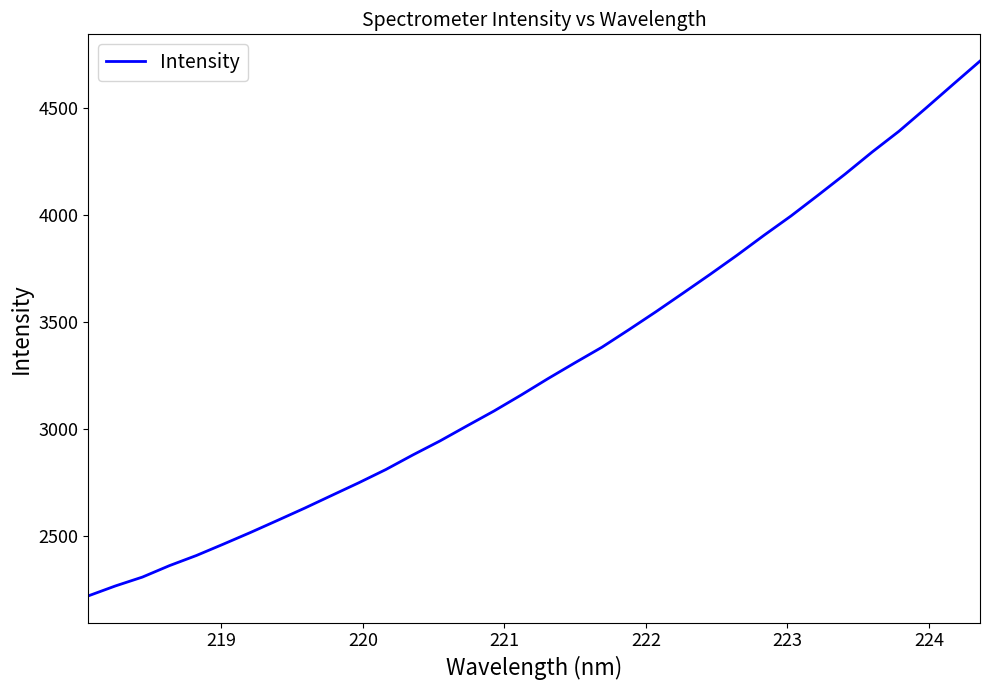

What is the greatest value displayed?

4718.3